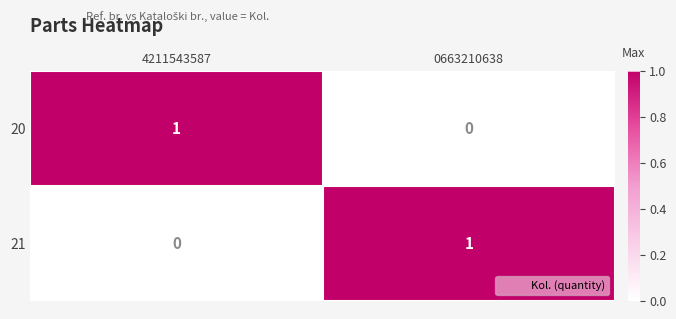

Is the value of 21 at 0663210638 greater than the value of 20 at 0663210638?

Yes